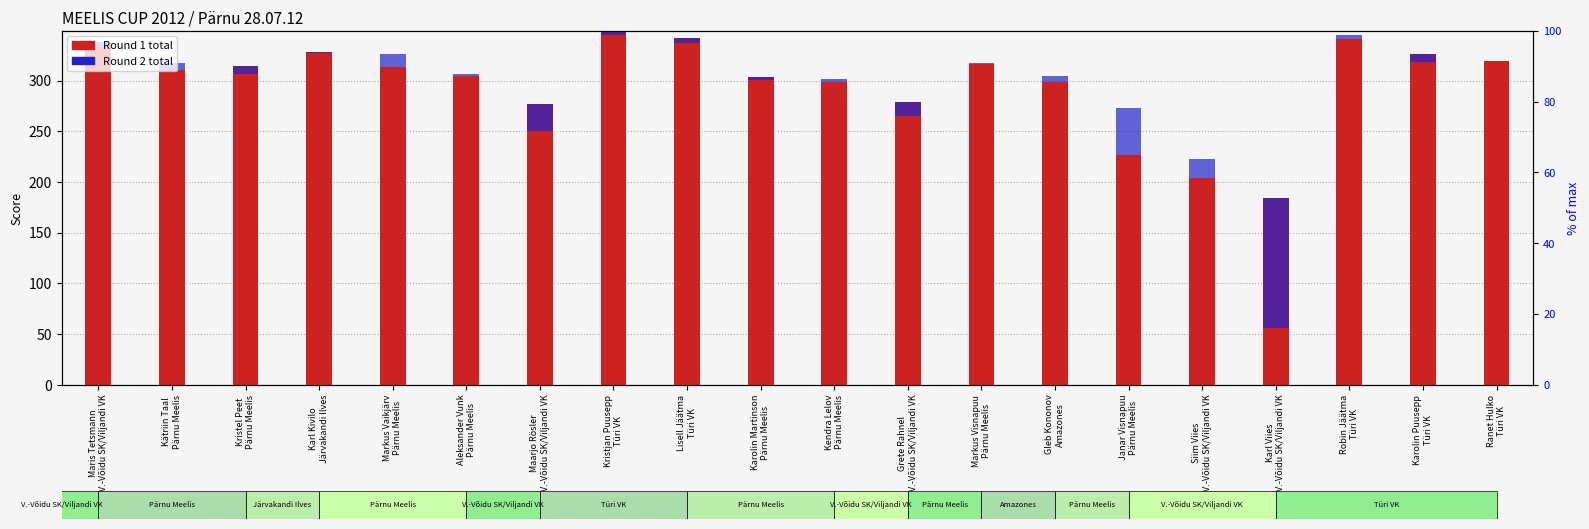

Rank the series by their maximum value, from highest to lowest.

Round 1 total, Round 2 total